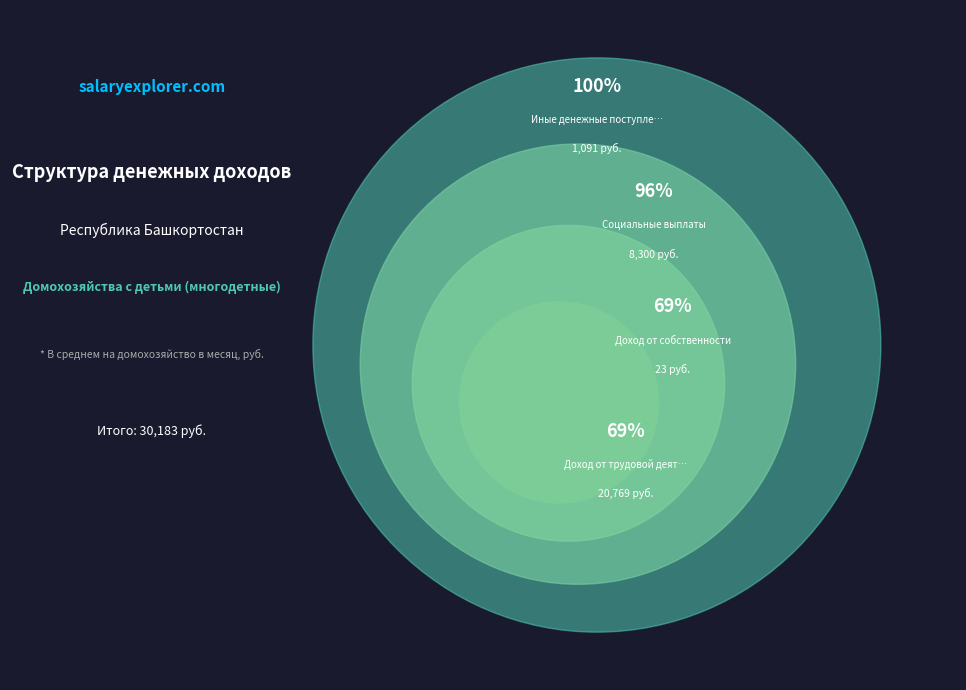

The Доход от собственности slice represents 0% of the pie. True or false?

True